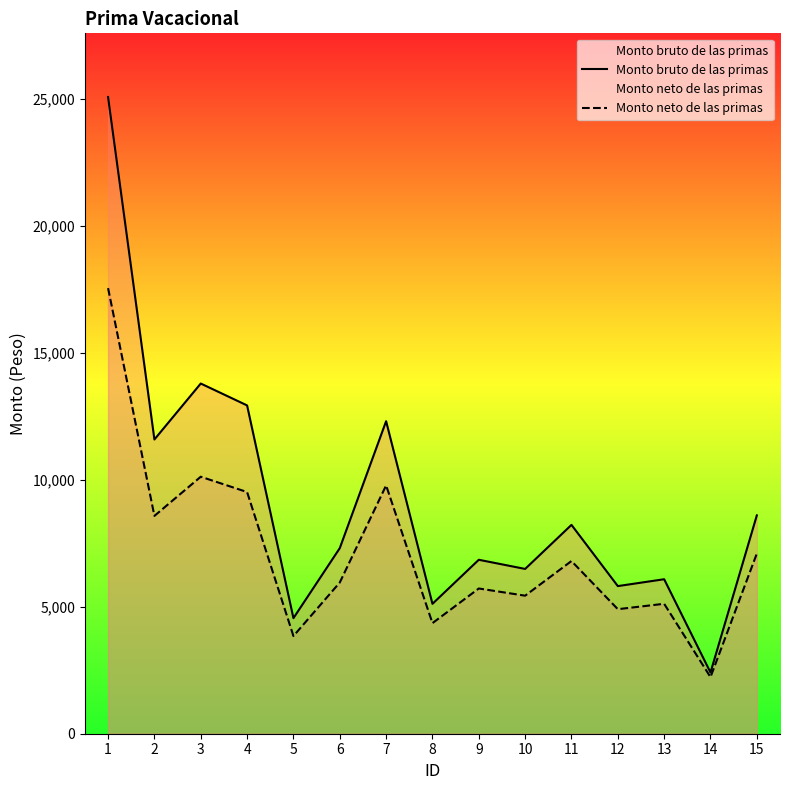

How many series are shown in this chart?

2